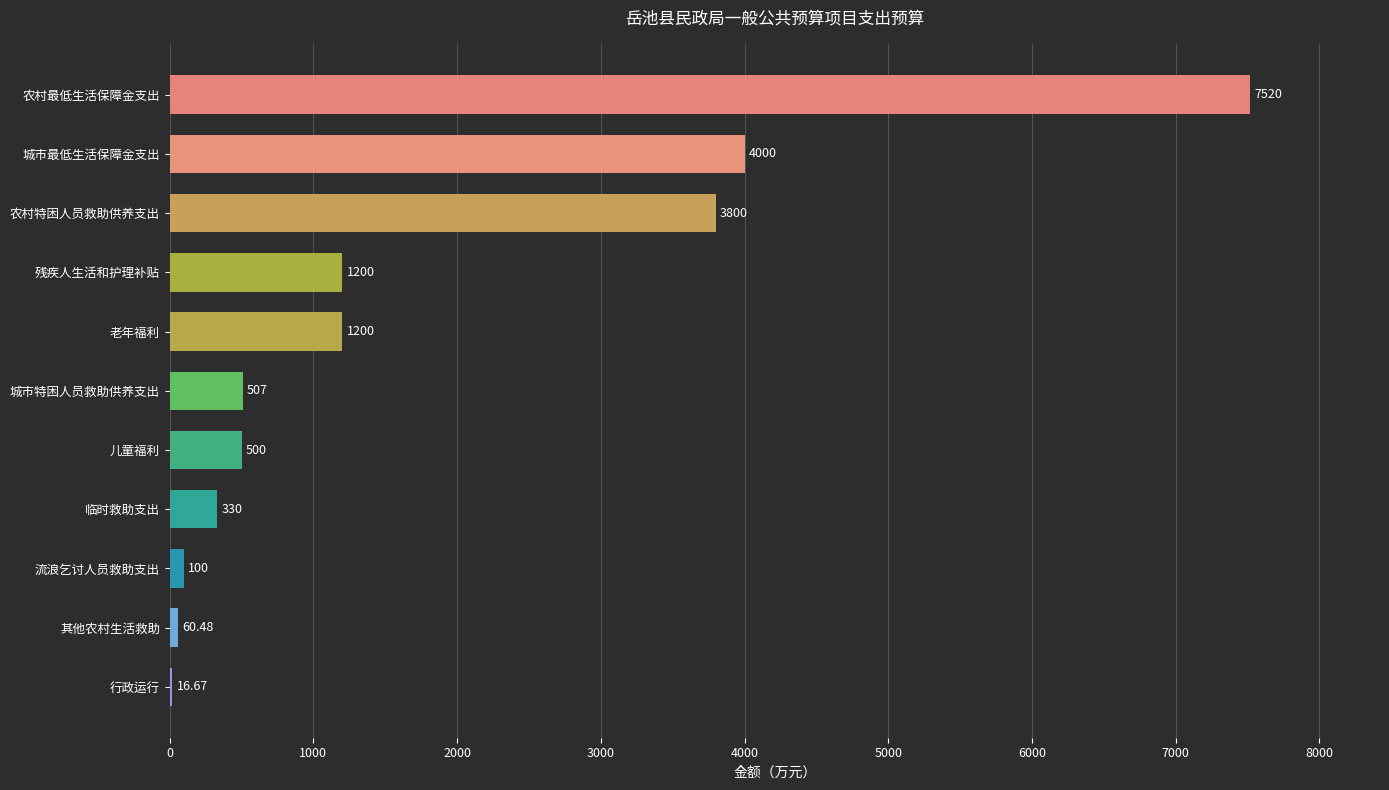

What is the ratio of the value at 城市最低生活保障金支出 to the value at 城市特困人员救助供养支出?

7.9